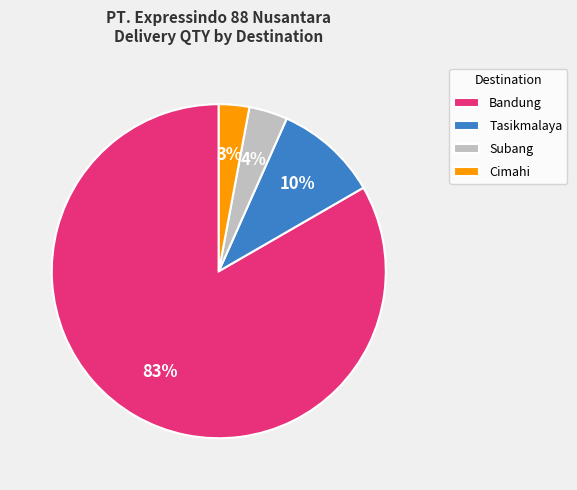

Combined, do Cimahi and Tasikmalaya account for over 50%?

No